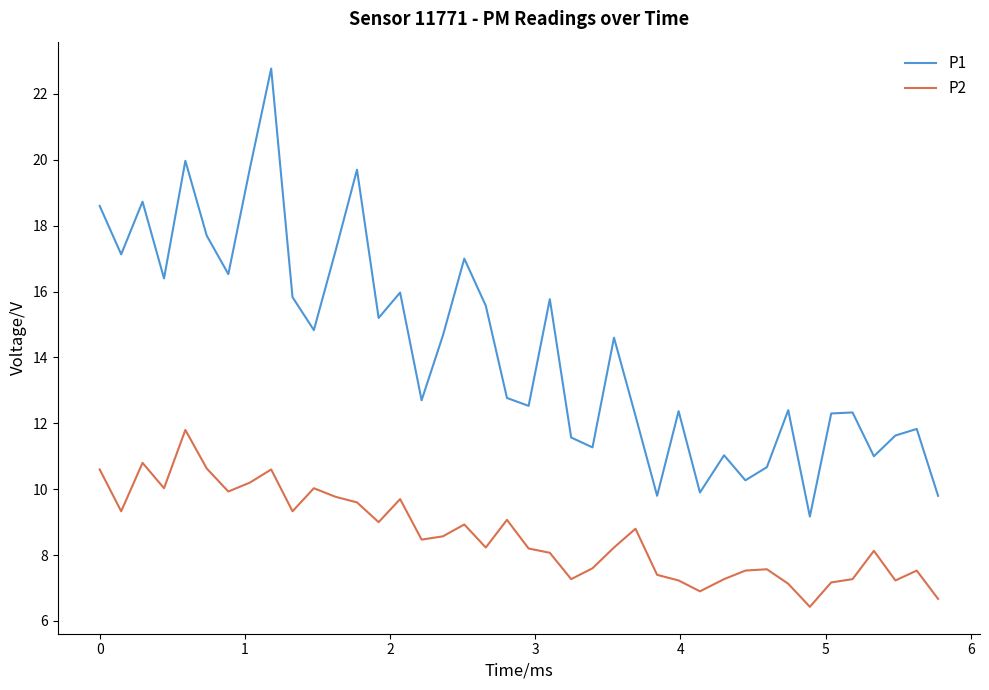

List the series in order of their peak value, lowest first.

P2, P1